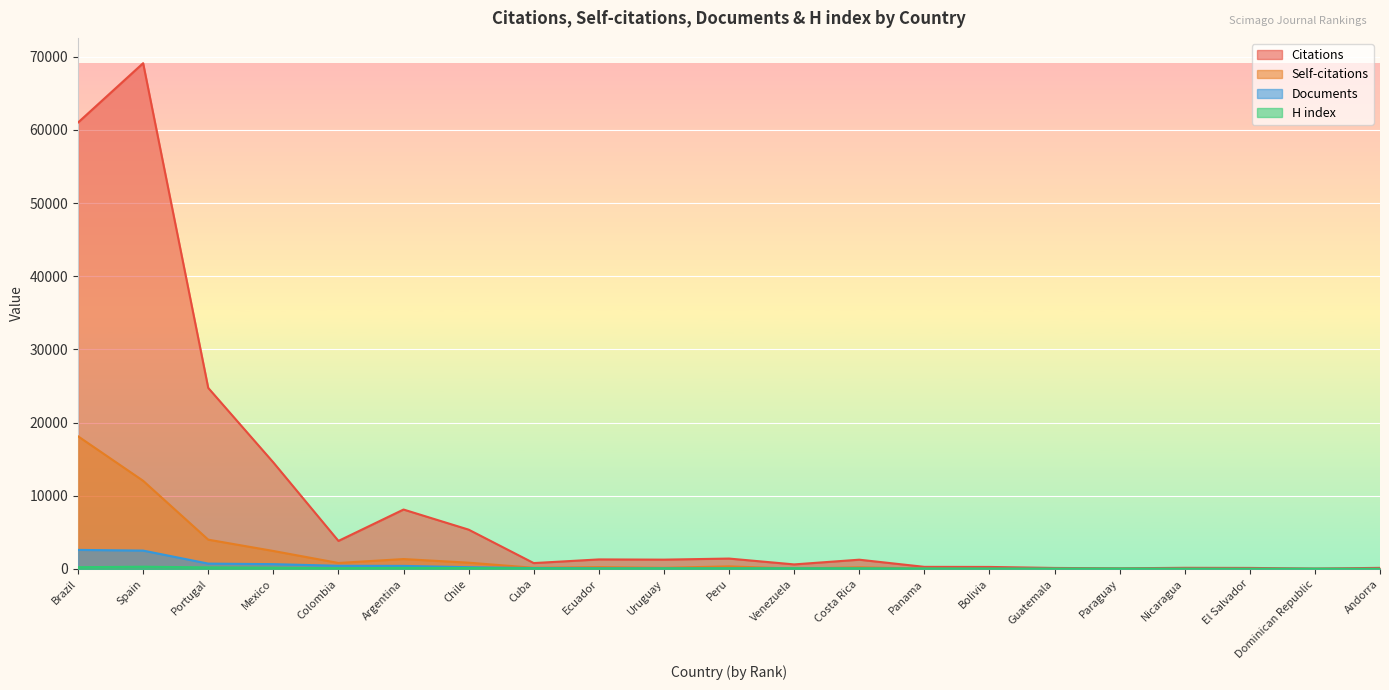

What is the difference between the maximum and minimum values in the Documents series?

2597